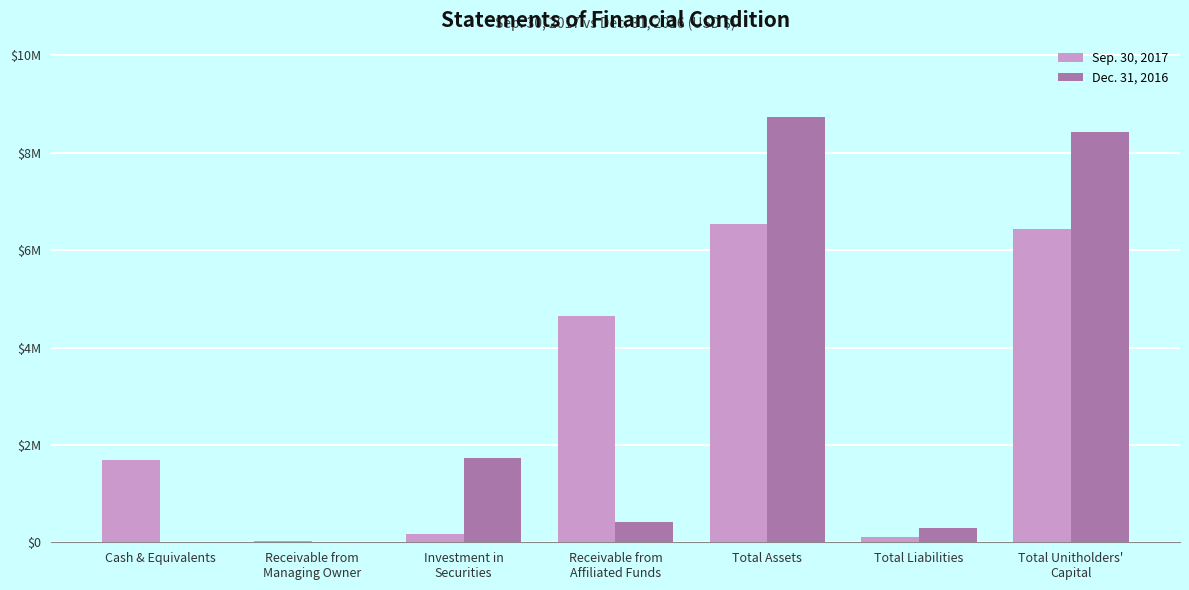

At which category is the sum across all series the highest?

Total Assets